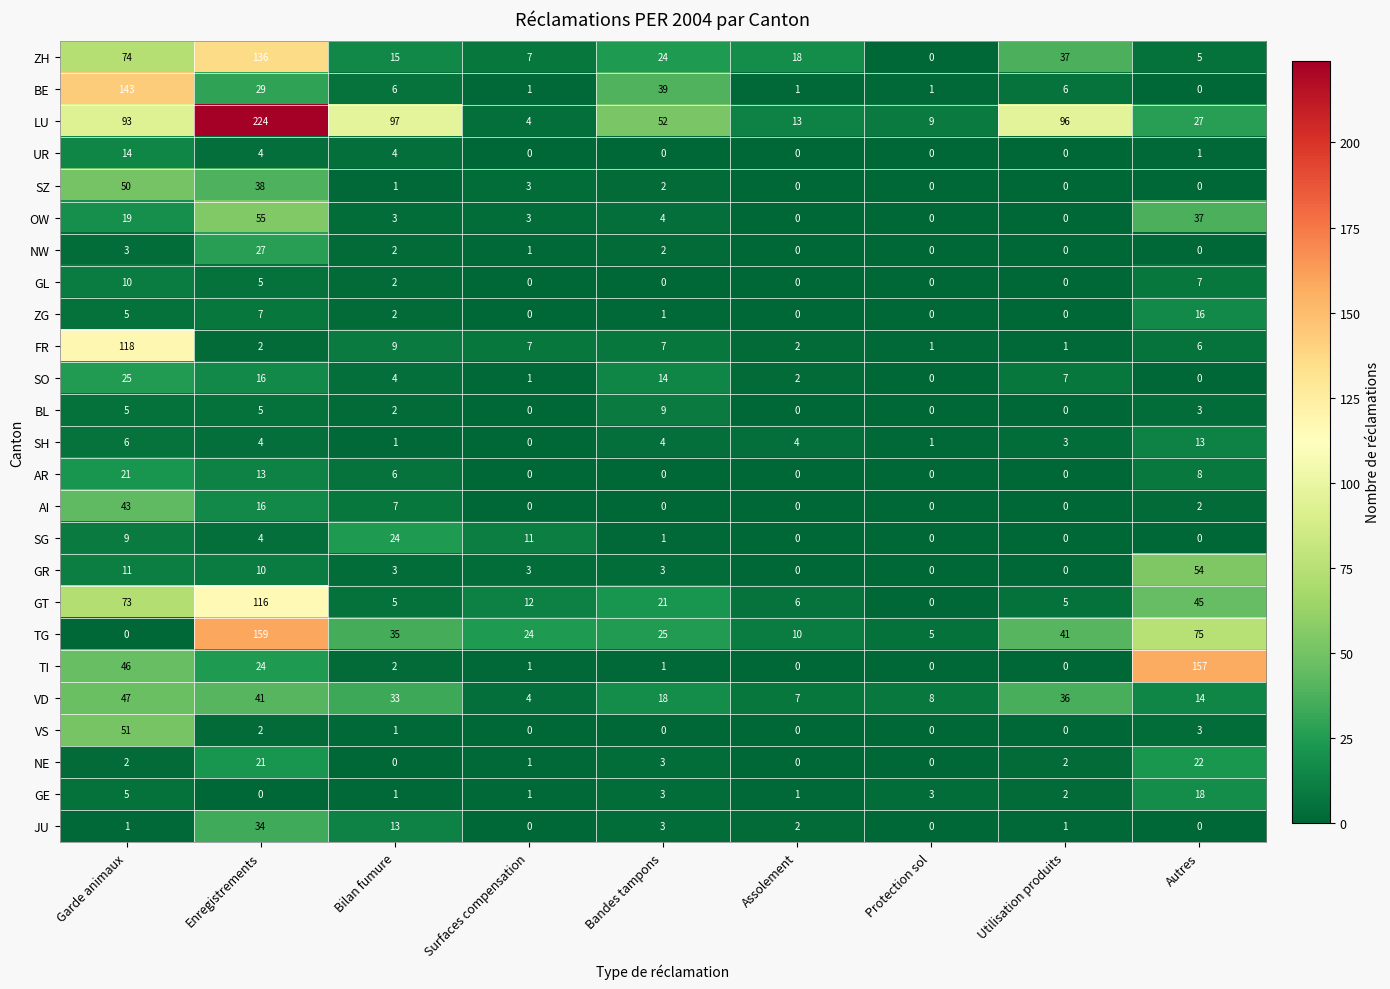

What is the sum of the SZ values at Bilan fumure and Enregistrements?

39